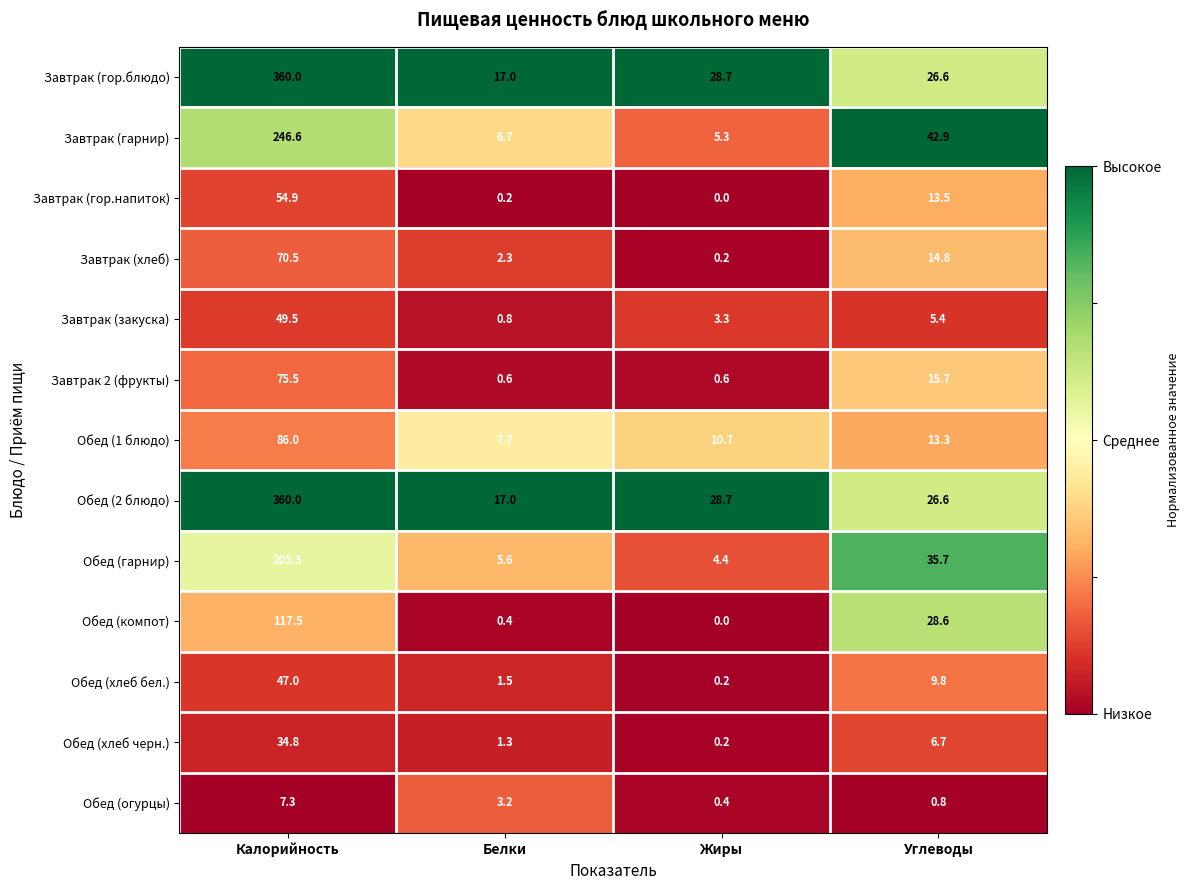

True or false: Завтрак (гор.напиток) has a value of 54.9 at Калорийность.

True